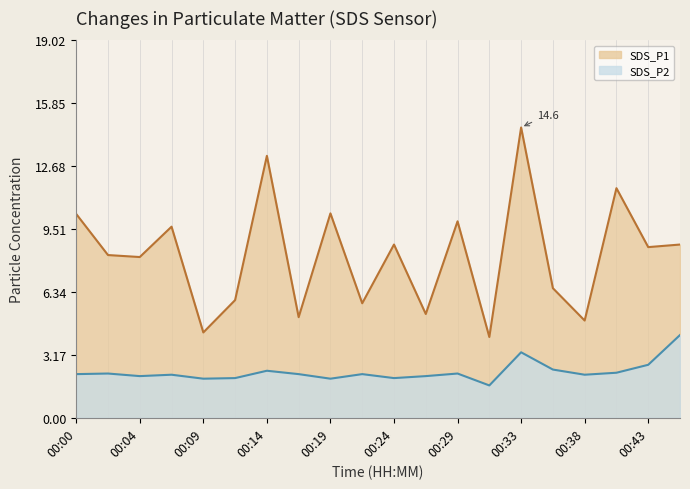

Count the number of data series in this chart.

2